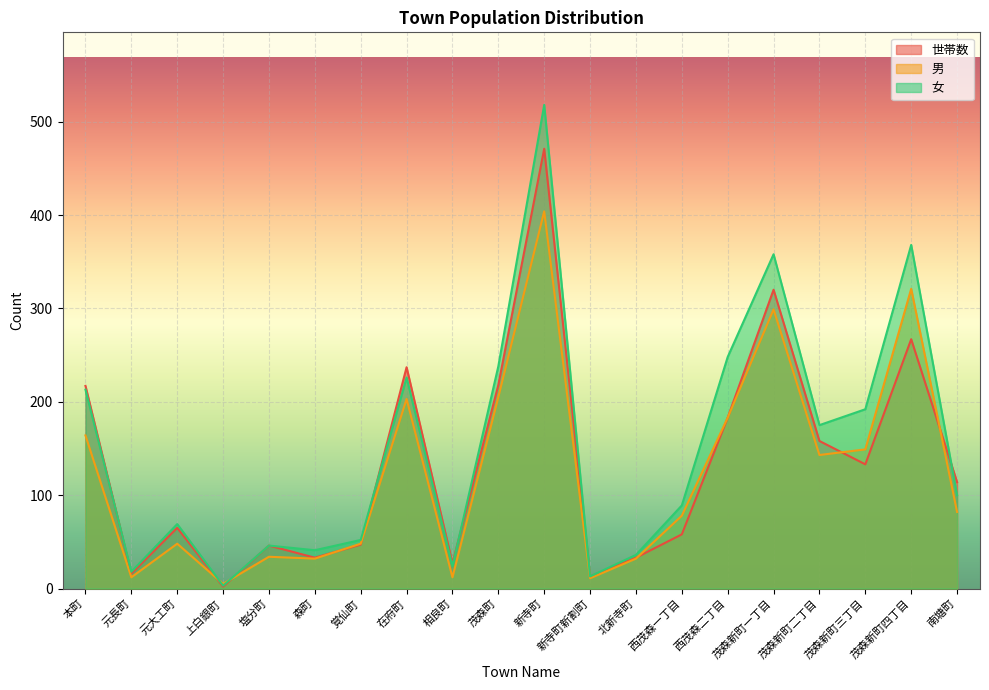

How many interior local valleys does the 男 series have?

6